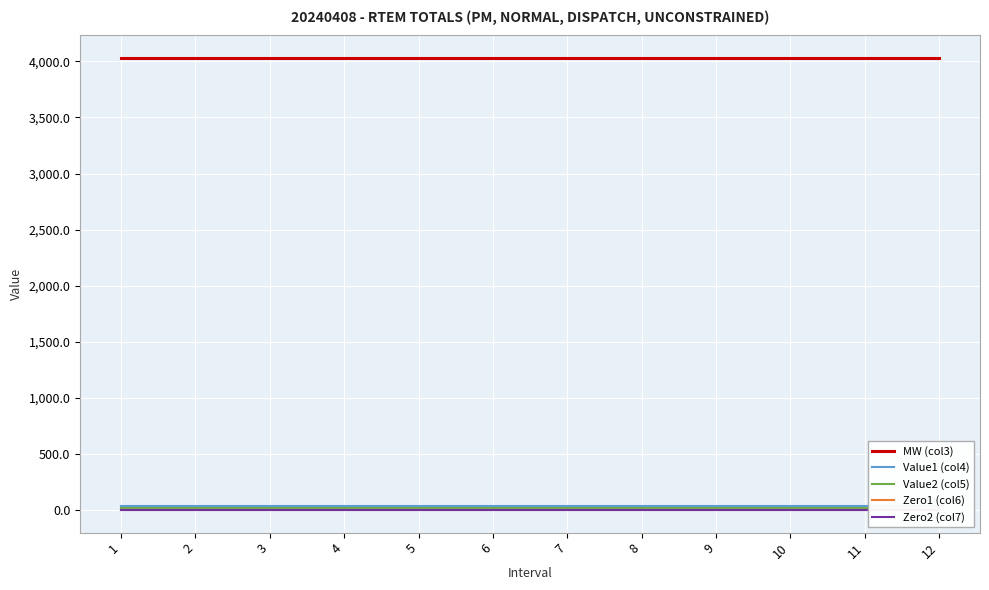

List the labels in order of Zero1 (col6) value, smallest first.

1, 2, 3, 4, 5, 6, 7, 8, 9, 10, 11, 12